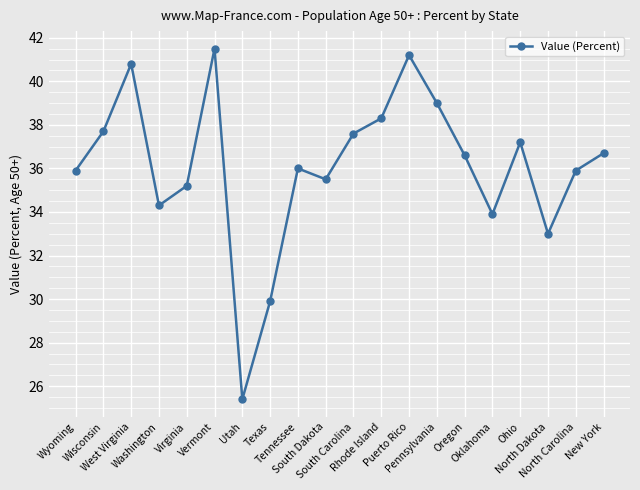

What is the difference between the maximum and minimum values?

16.1